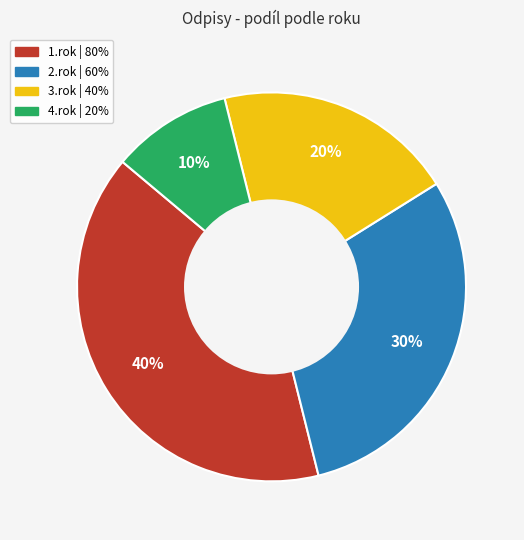

Is there any slice that represents more than half of the pie?

No